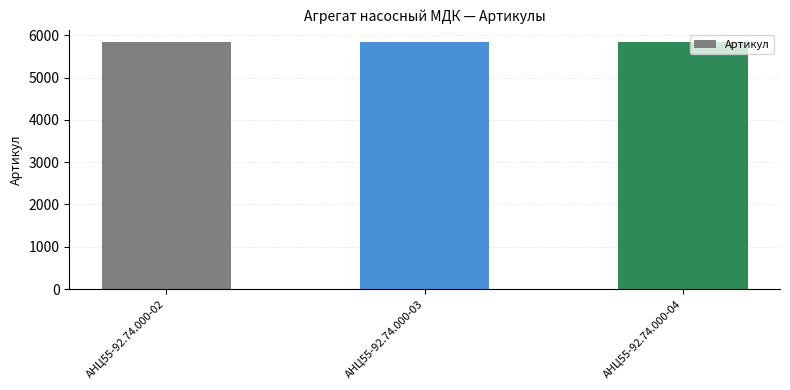

What is the value of the 3rd bar from the left?

5835